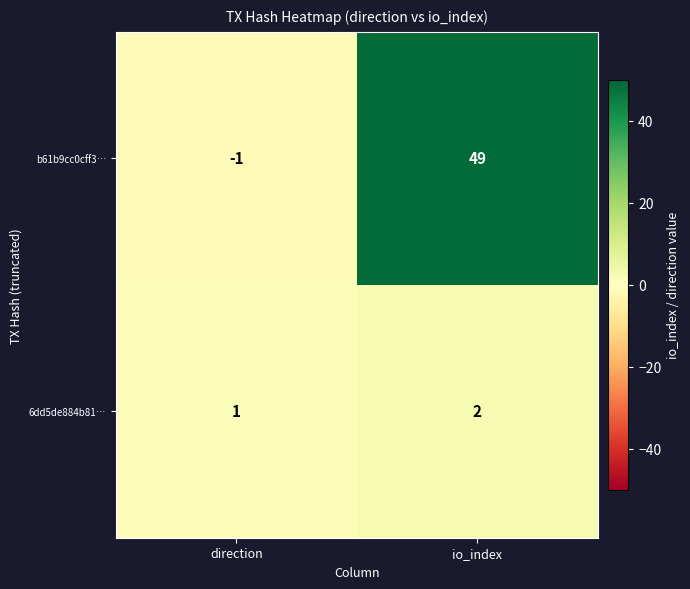

At which category is the sum across all series the highest?

io_index